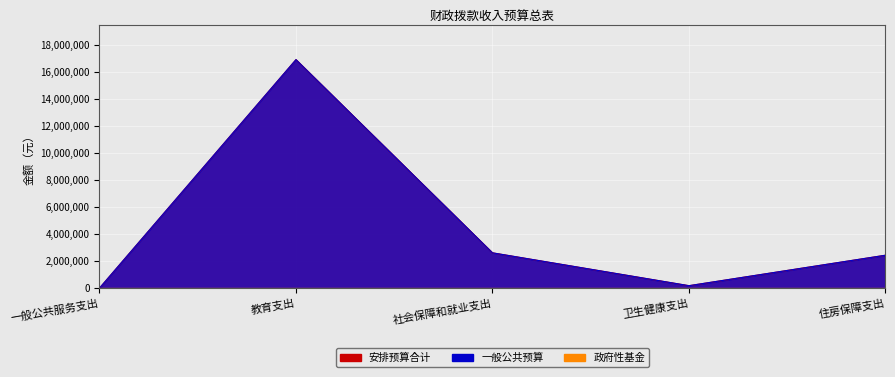

Is it true that 安排预算合计 equals 409.9 at 一般公共服务支出?

False